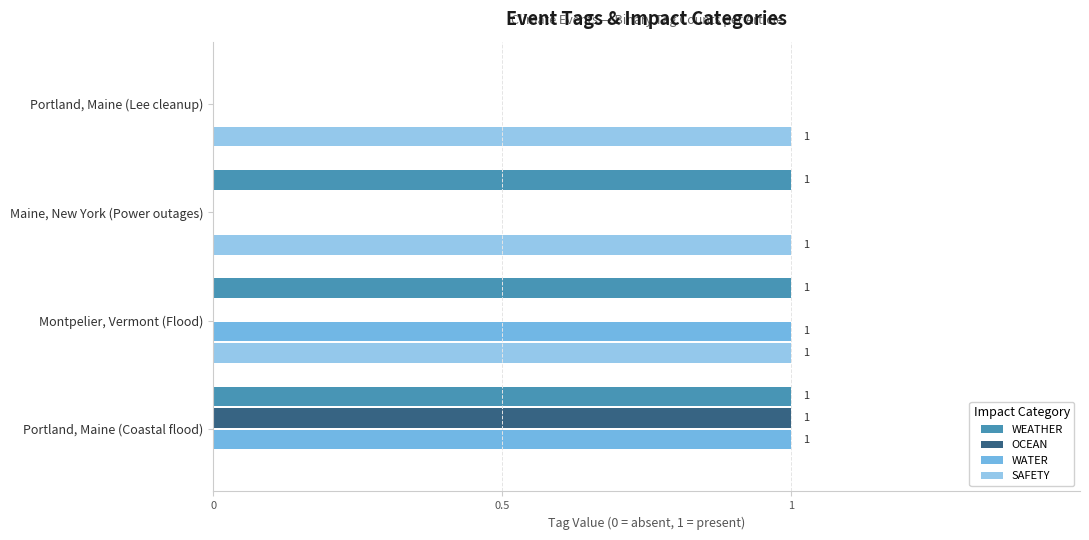

At which label does OCEAN reach its peak?

Portland, Maine (Coastal flood)